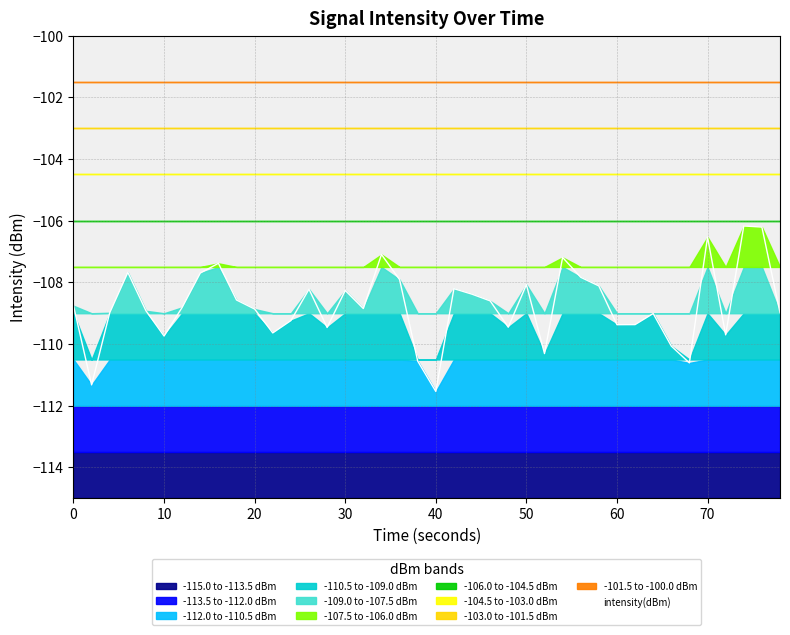

What is the value of the 15th point from the left?

-109.5